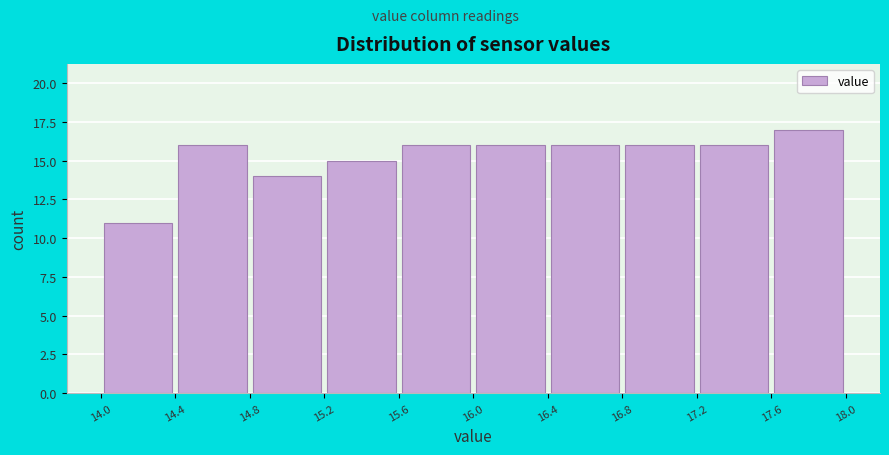

Reading left to right, transcribe this chart: for each bar, give the range it covers on the x-axis and its height. The values are not printed on the chart, so give them approximately, as read against the axis.

14.0 to 14.4: 11
14.4 to 14.8: 16
14.8 to 15.2: 14
15.2 to 15.6: 15
15.6 to 16.0: 16
16.0 to 16.4: 16
16.4 to 16.8: 16
16.8 to 17.2: 16
17.2 to 17.6: 16
17.6 to 18.0: 17